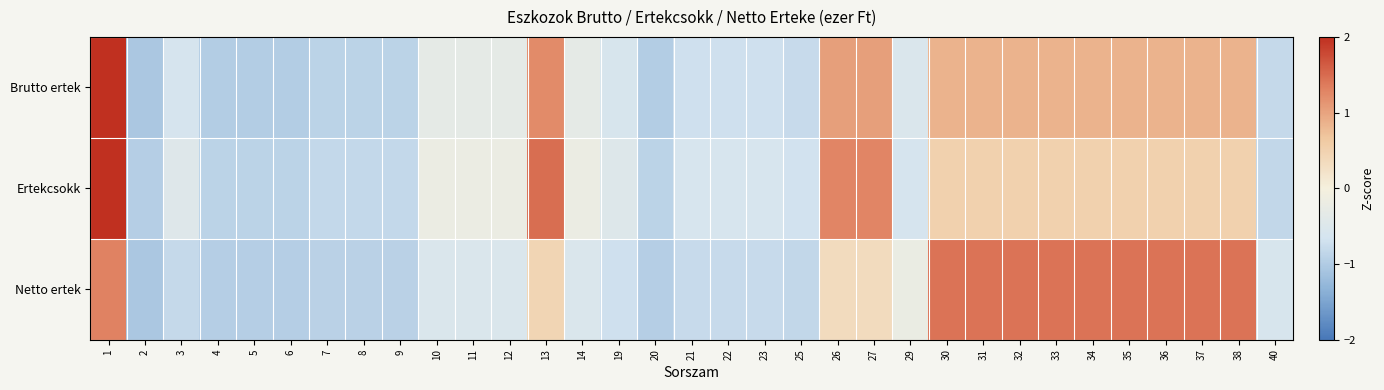

Reading left to right, list all the values displayed in this chart.

Brutto ertek: 1=2.0	2=-1.1	3=-0.6	4=-1.0	5=-1.0	6=-1.0	7=-0.9	8=-0.9	9=-0.9	10=-0.3	11=-0.3	12=-0.3	13=1.2	14=-0.3	19=-0.6	20=-1.0	21=-0.7	22=-0.7	23=-0.7	25=-0.8	26=1.0	27=1.0	29=-0.5	30=0.9	31=0.9	32=0.9	33=0.9	34=0.9	35=0.9	36=0.9	37=0.9	38=0.9	40=-0.8
Ertekcsokk: 1=2.0	2=-1.0	3=-0.5	4=-0.9	5=-0.9	6=-0.9	7=-0.8	8=-0.8	9=-0.8	10=-0.2	11=-0.2	12=-0.2	13=1.5	14=-0.2	19=-0.5	20=-0.9	21=-0.6	22=-0.6	23=-0.6	25=-0.7	26=1.3	27=1.3	29=-0.6	30=0.5	31=0.5	32=0.5	33=0.5	34=0.5	35=0.5	36=0.5	37=0.5	38=0.5	40=-0.8
Netto ertek: 1=1.3	2=-1.1	3=-0.8	4=-1.0	5=-1.0	6=-1.0	7=-0.9	8=-0.9	9=-0.9	10=-0.5	11=-0.5	12=-0.5	13=0.5	14=-0.5	19=-0.7	20=-1.0	21=-0.8	22=-0.8	23=-0.8	25=-0.8	26=0.3	27=0.3	29=-0.2	30=1.4	31=1.4	32=1.4	33=1.4	34=1.4	35=1.4	36=1.4	37=1.4	38=1.4	40=-0.6